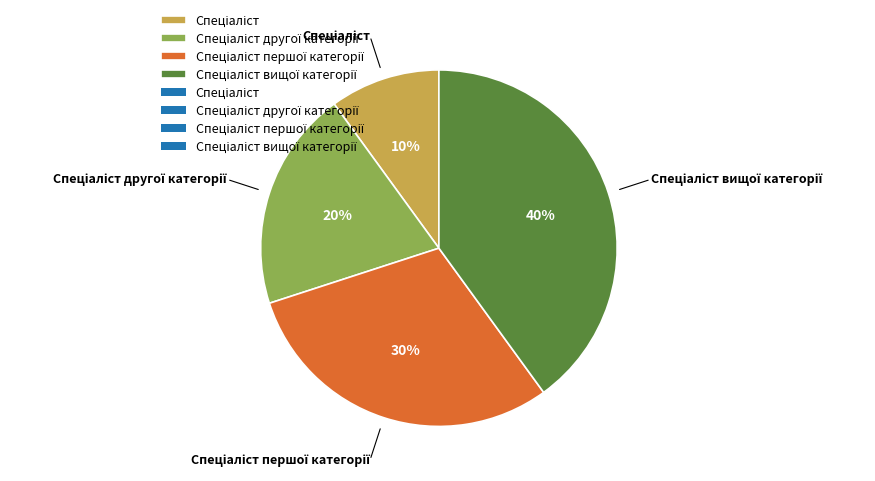

Does any single category account for the majority?

No